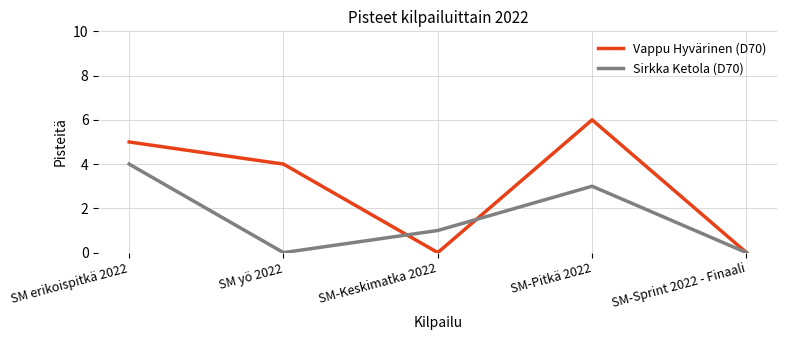

What position from the right is SM yö 2022?

4